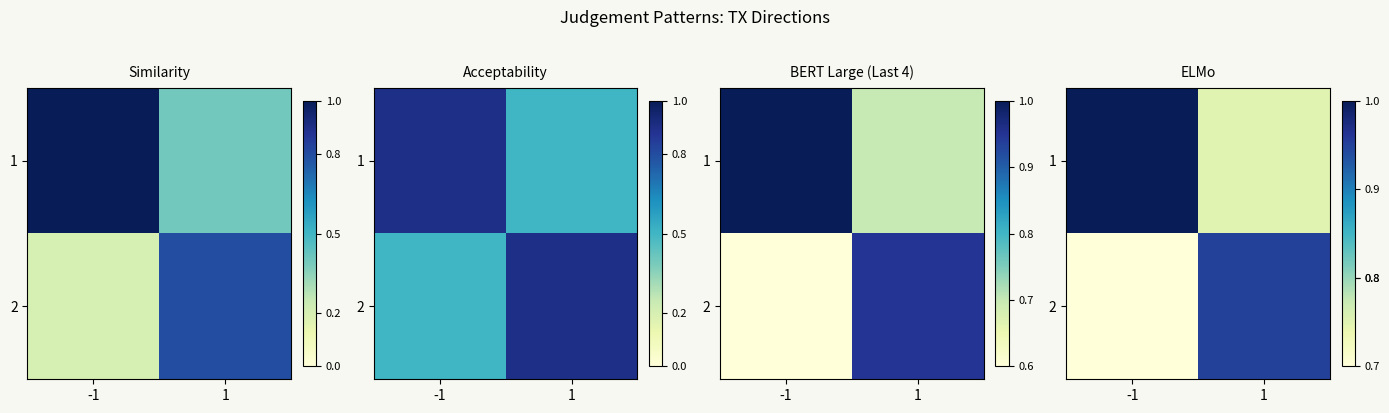

What is the difference between the 2 values at -1 and 1?

0.2